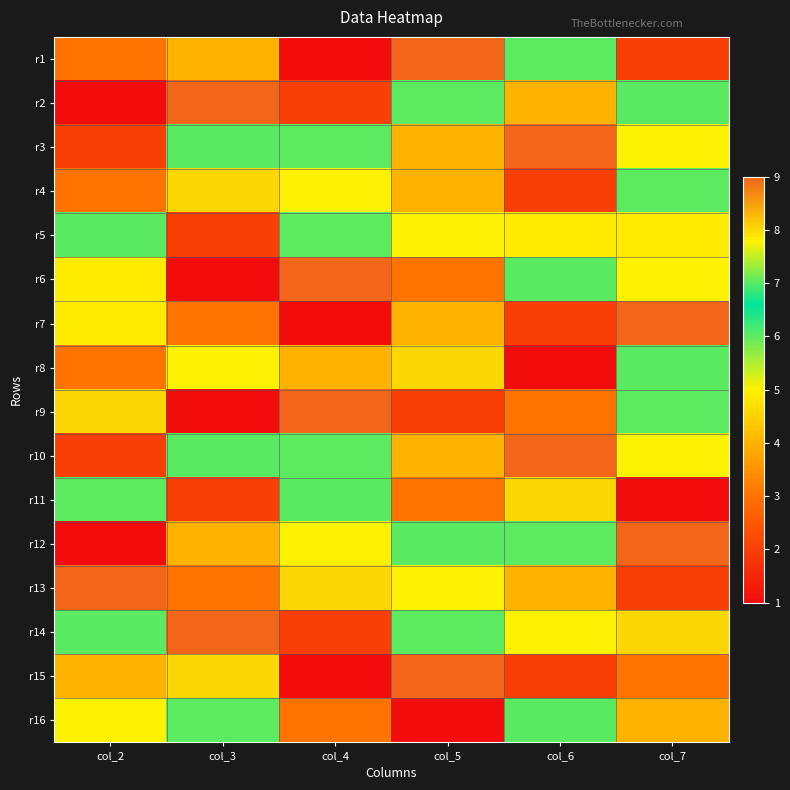

Reading left to right, list all the values displayed in this chart.

r1: col_2=3.0	col_3=4.0	col_4=1.0	col_5=9.0	col_6=6.0	col_7=2.0
r2: col_2=1.0	col_3=9.0	col_4=2.0	col_5=6.0	col_6=4.0	col_7=7.0
r3: col_2=2.0	col_3=7.0	col_4=6.0	col_5=4.0	col_6=9.0	col_7=5.0
r4: col_2=3.0	col_3=8.0	col_4=5.0	col_5=4.0	col_6=2.0	col_7=6.0
r5: col_2=7.0	col_3=2.0	col_4=6.0	col_5=5.0	col_6=4.9	col_7=4.9
r6: col_2=4.9	col_3=1.0	col_4=9.0	col_5=3.0	col_6=7.0	col_7=5.0
r7: col_2=4.9	col_3=3.0	col_4=1.0	col_5=4.0	col_6=2.0	col_7=9.0
r8: col_2=3.0	col_3=5.0	col_4=4.0	col_5=8.0	col_6=1.0	col_7=7.0
r9: col_2=8.0	col_3=1.0	col_4=9.0	col_5=2.0	col_6=3.0	col_7=6.0
r10: col_2=2.0	col_3=7.0	col_4=6.0	col_5=4.0	col_6=9.0	col_7=5.0
r11: col_2=6.0	col_3=2.0	col_4=7.0	col_5=3.0	col_6=8.0	col_7=1.0
r12: col_2=1.0	col_3=4.0	col_4=5.0	col_5=7.0	col_6=6.0	col_7=9.0
r13: col_2=9.0	col_3=3.0	col_4=8.0	col_5=5.0	col_6=4.0	col_7=2.0
r14: col_2=7.0	col_3=9.0	col_4=2.0	col_5=6.0	col_6=5.0	col_7=8.0
r15: col_2=4.0	col_3=8.0	col_4=1.0	col_5=9.0	col_6=2.0	col_7=3.0
r16: col_2=5.0	col_3=6.0	col_4=3.0	col_5=1.0	col_6=7.0	col_7=4.0